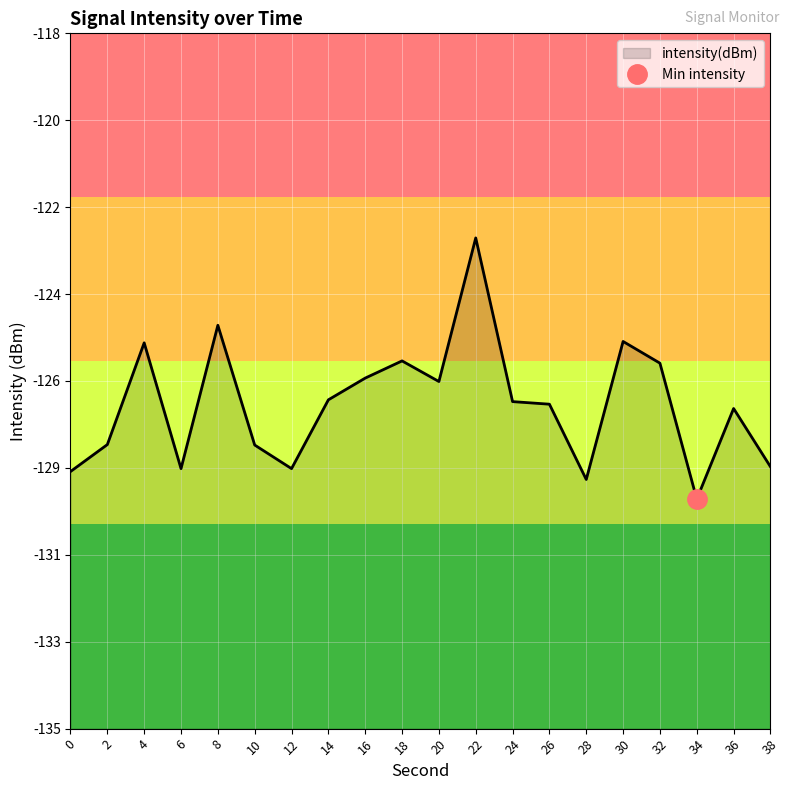

Where is the first local maximum?

4